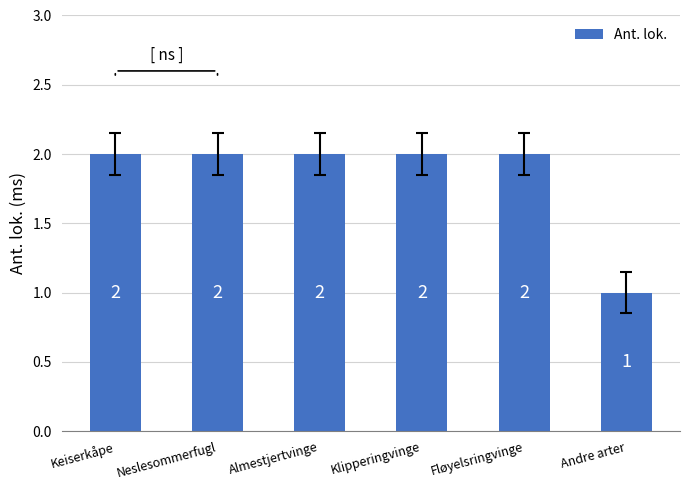

What is the greatest value displayed?

2